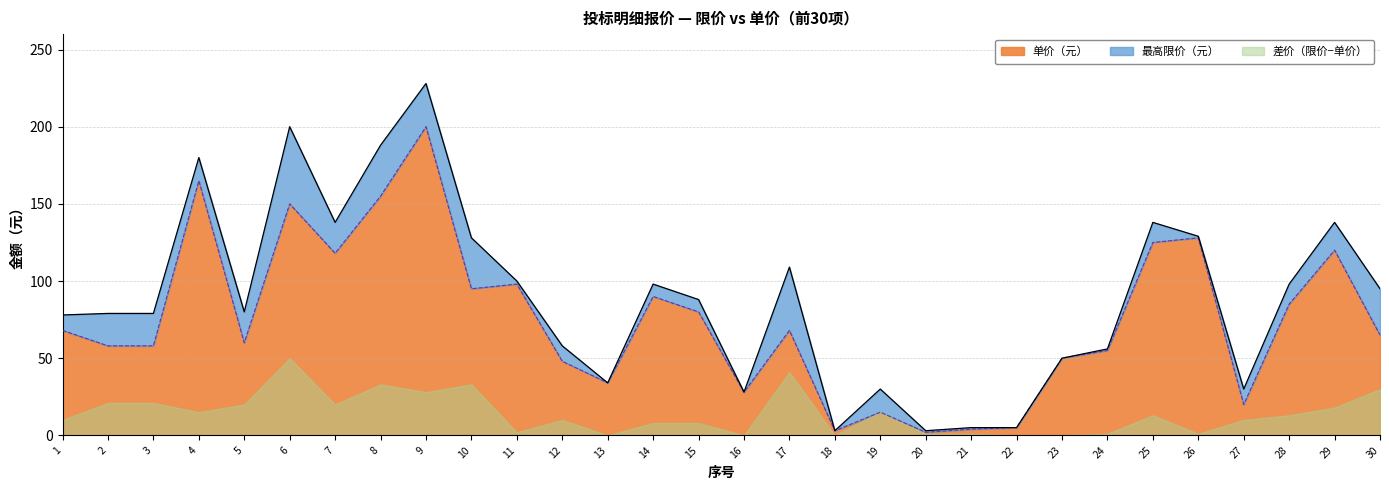

What is the difference between the maximum and minimum values in the 最高限价（元） series?

225